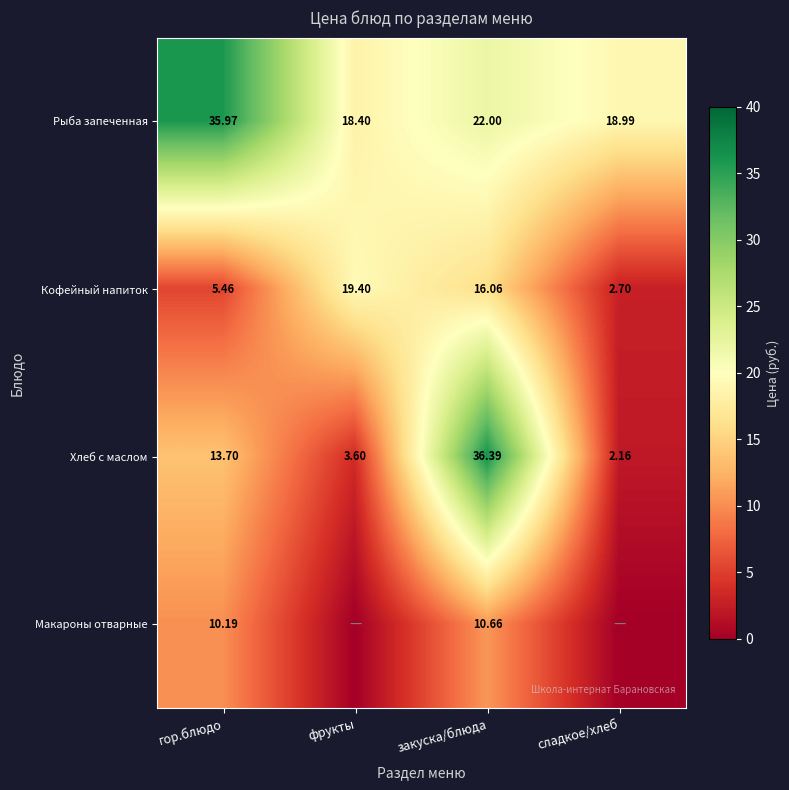

Is the value of Макароны отварные at закуска/блюда greater than the value of Рыба запеченная at гор.блюдо?

No